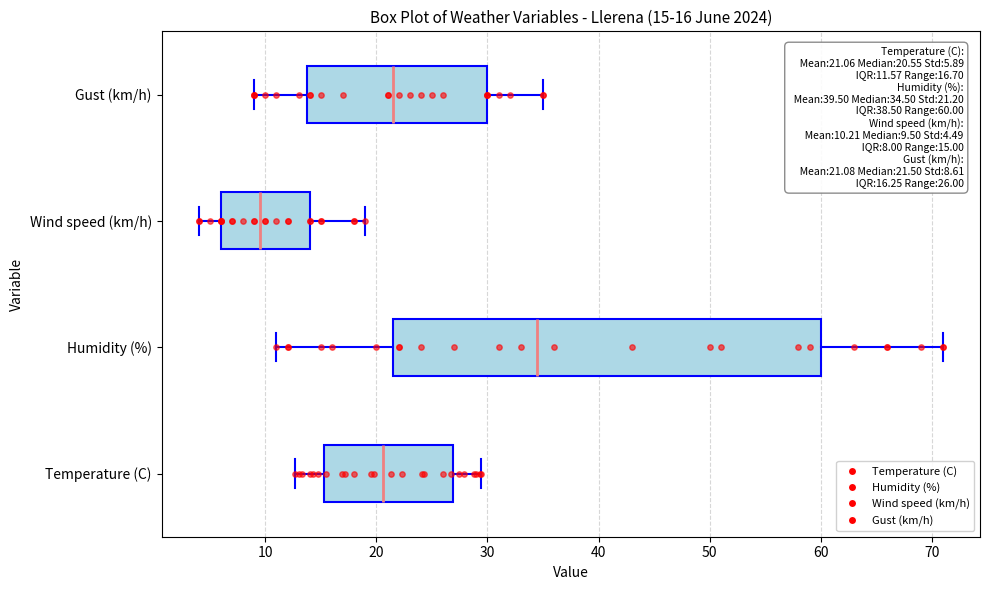

Which box's median line is the furthest to the right?

Humidity (%)